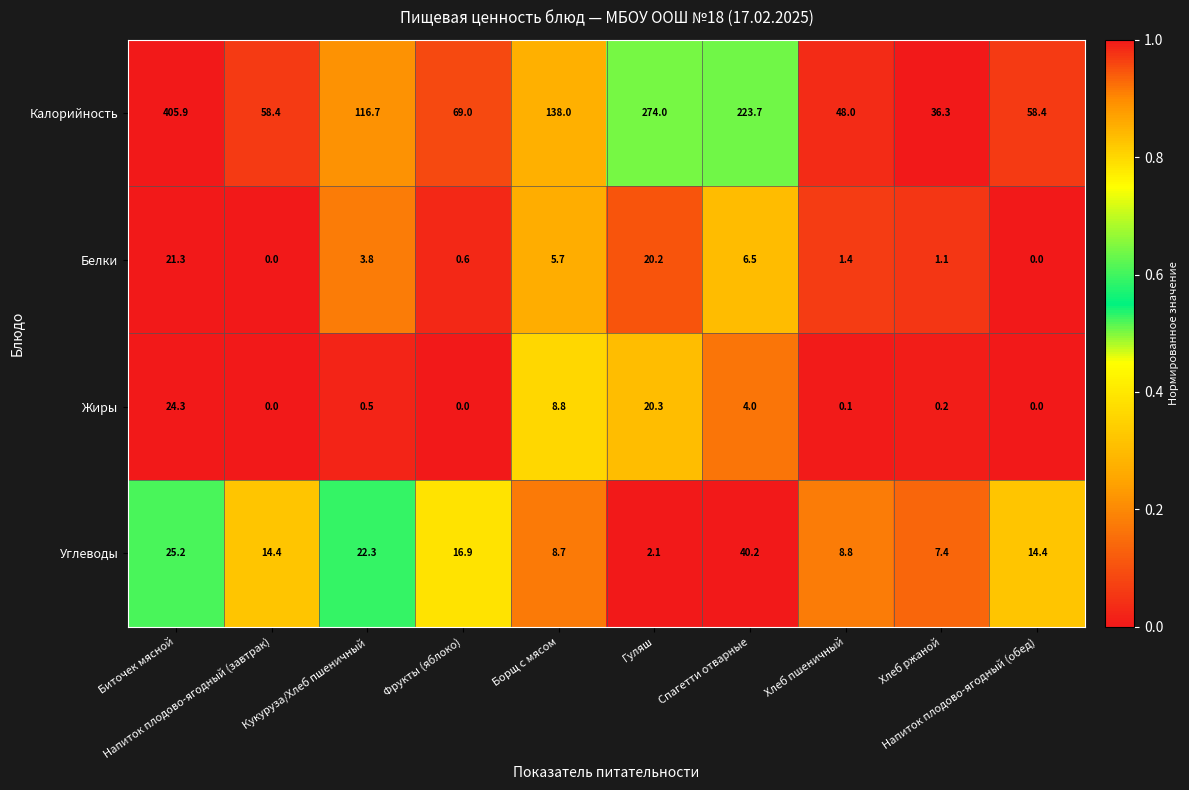

How many series are shown in this chart?

4